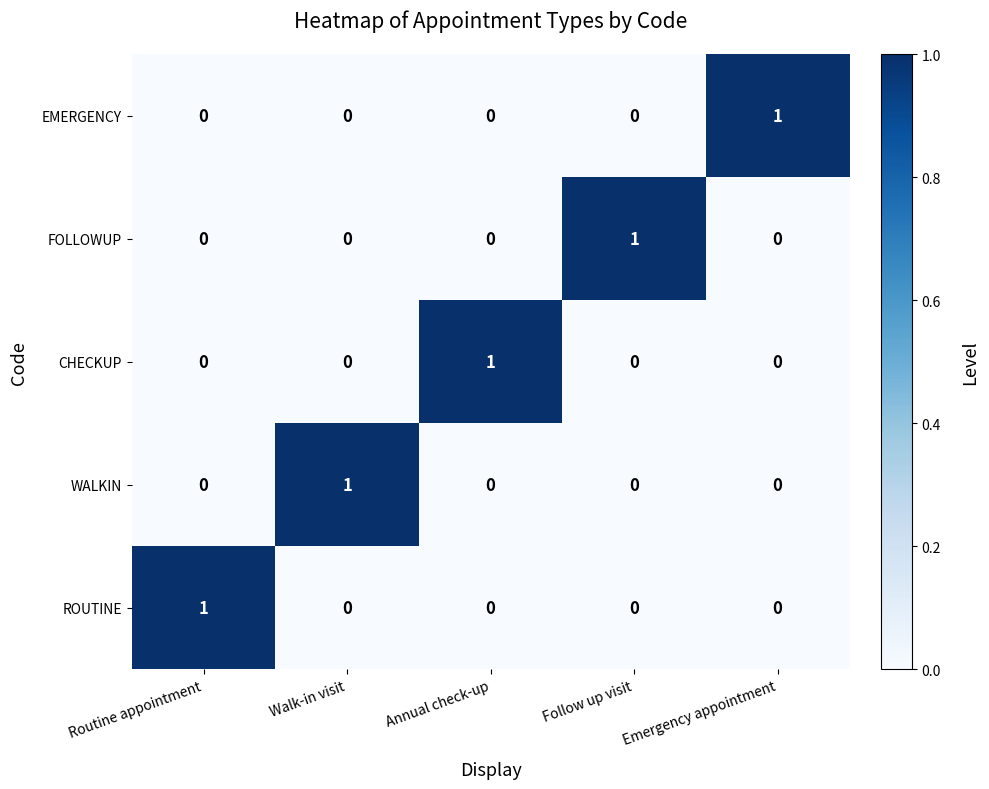

The value of CHECKUP at Annual check-up is 2. True or false?

False